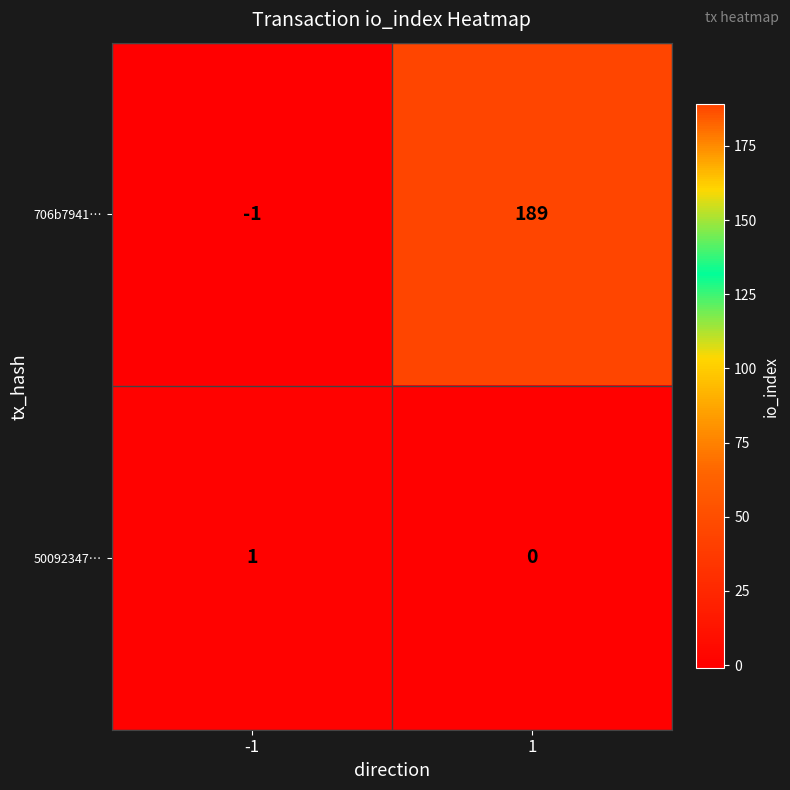

Reading left to right, list all the values displayed in this chart.

706b7941…: -1	189
50092347…: 1	0